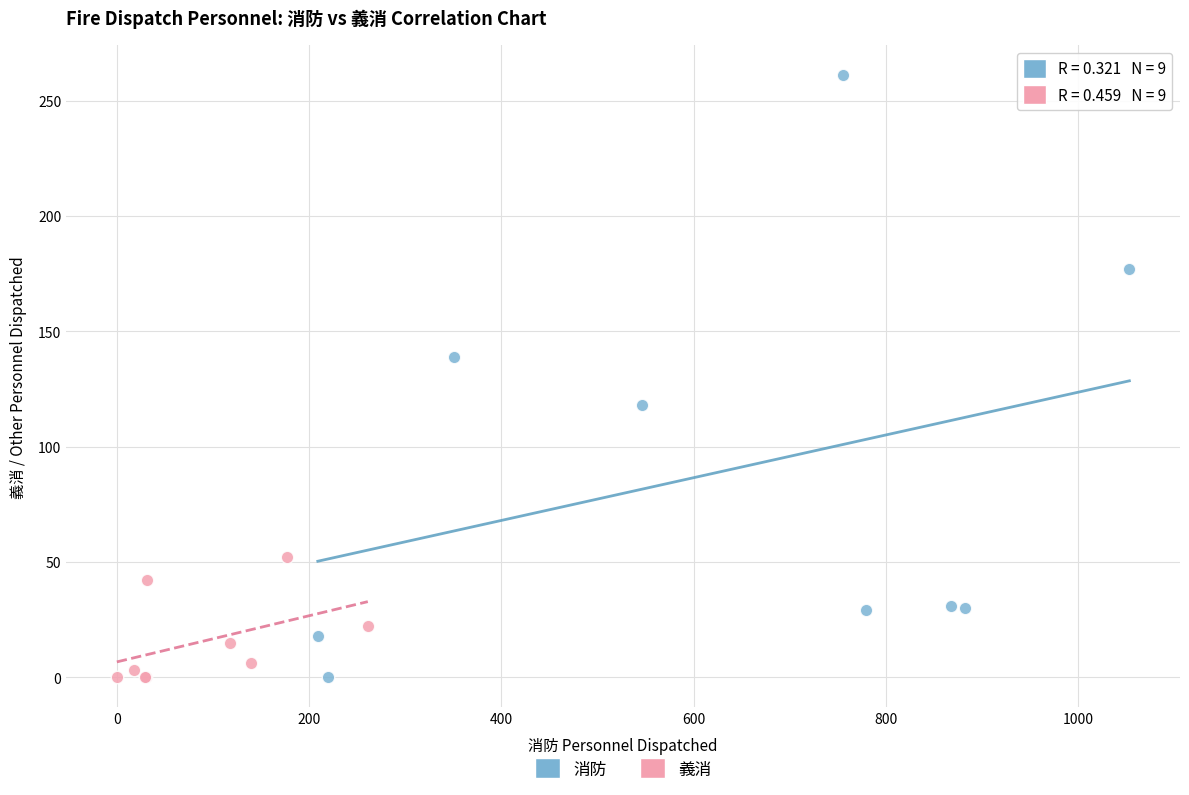

Which series has the largest Y range (max minus min)?

消防